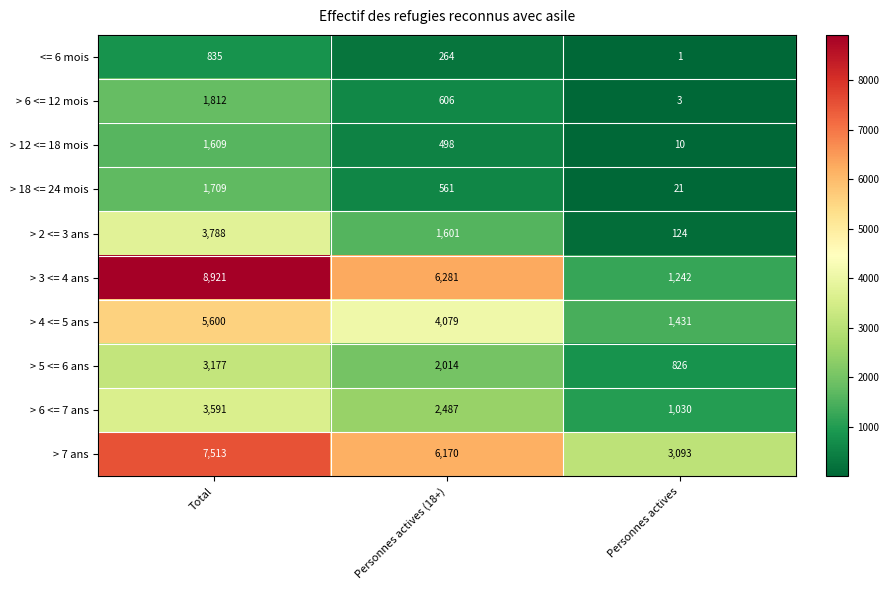

Where does the > 3 <= 4 ans series first go above 6281?

Total